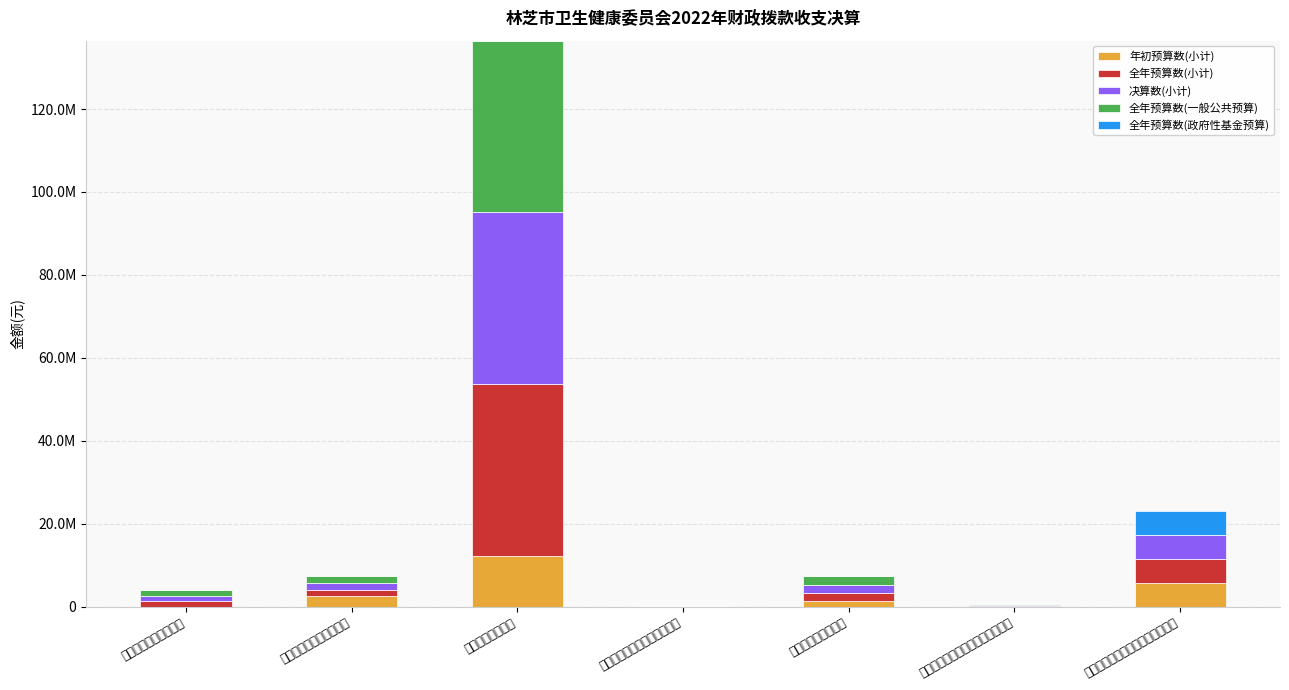

At how many categories does at least one series exceed 4879506?

2